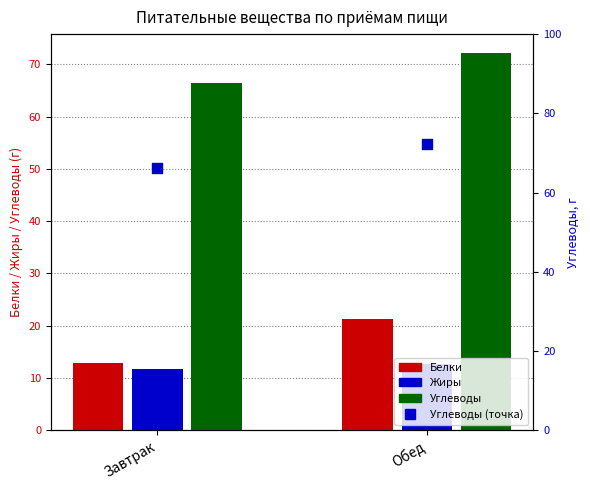

Which series has the largest total across all categories?

Углеводы